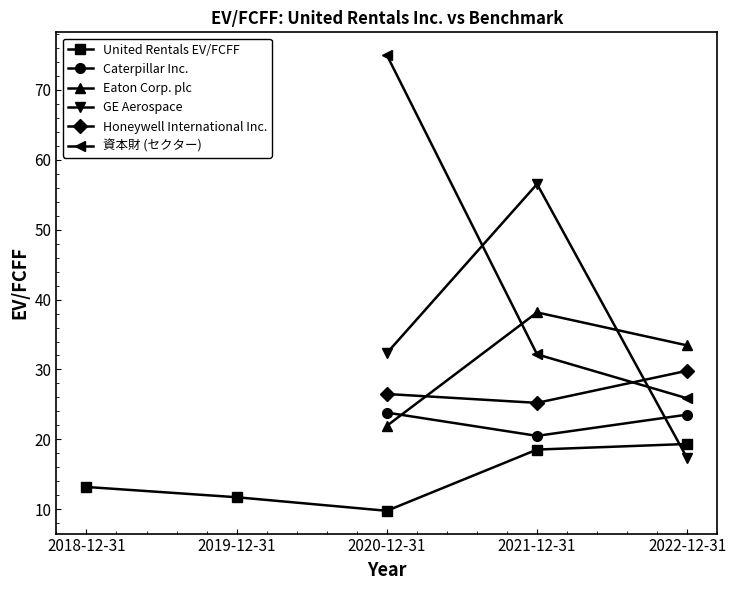

What is the sum of the GE Aerospace values at 2022-12-31 and 2018-12-31?

17.3